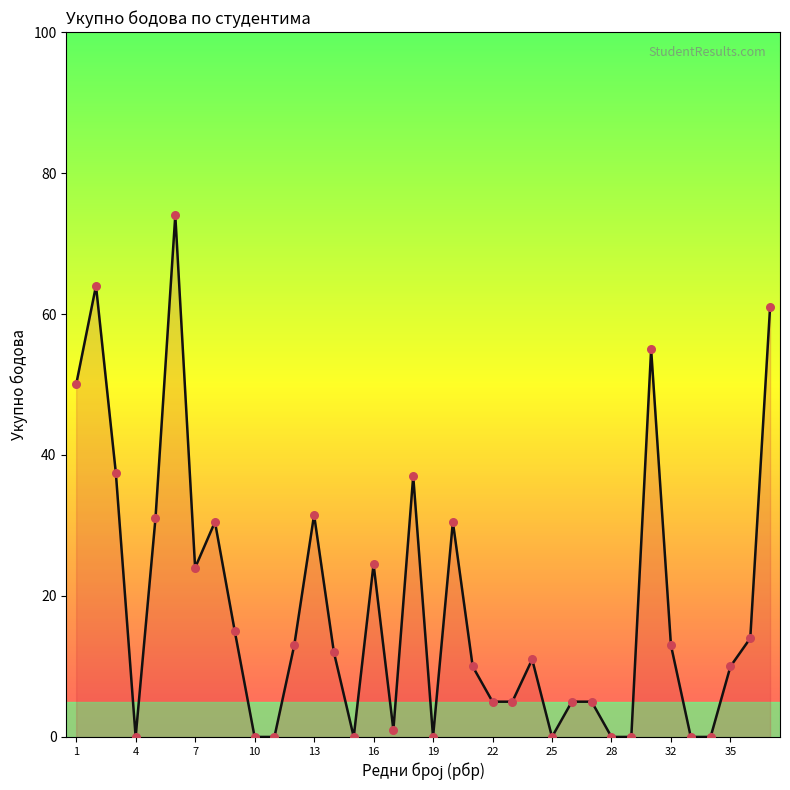

What is the greatest value displayed?

74.0